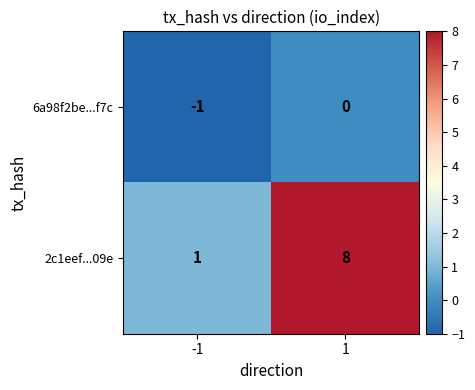

Which series has the widest spread of values?

2c1eef...09e